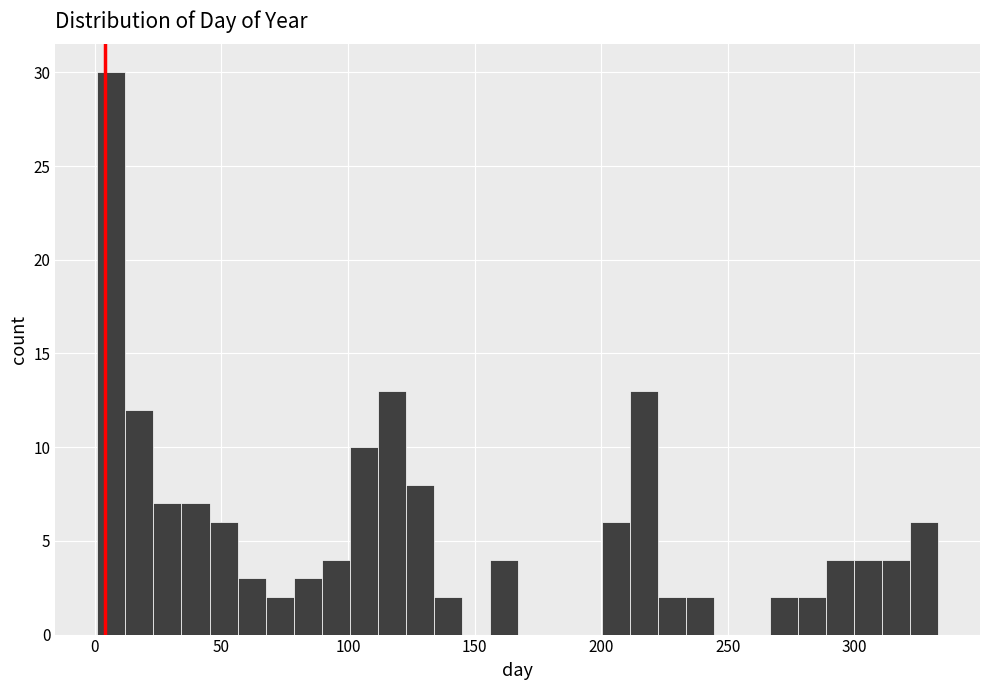

Around what value on the x-axis is the tallest bar? Give the approximate position of its centre, as read against the axis.

5